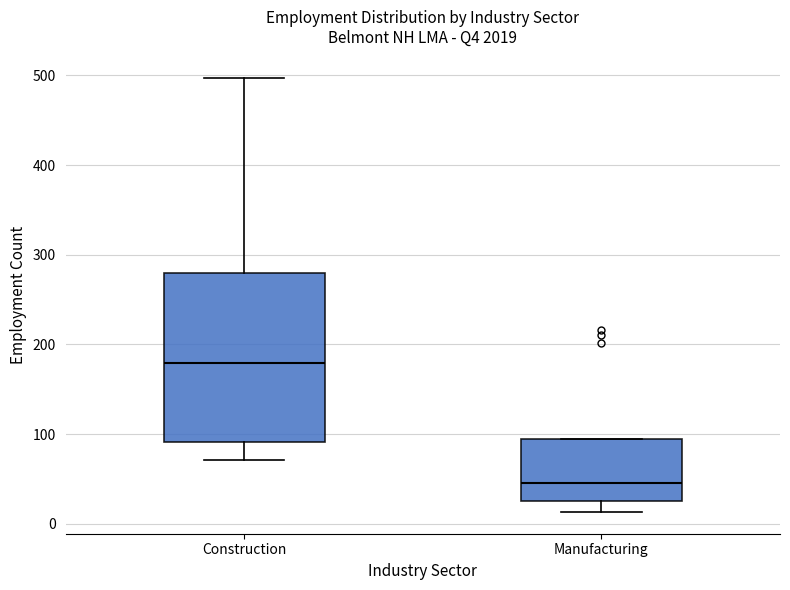

Reading left to right, read every box against the y-axis: the position of its median line, the range the box covers, and the ends of its whiskers. The values are not printed on the chart, so give them approximately, as read against the axis.

Construction: median 180, box 90 to 280, whiskers 70 to 500
Manufacturing: median 50, box 20 to 90, whiskers 10 to 90